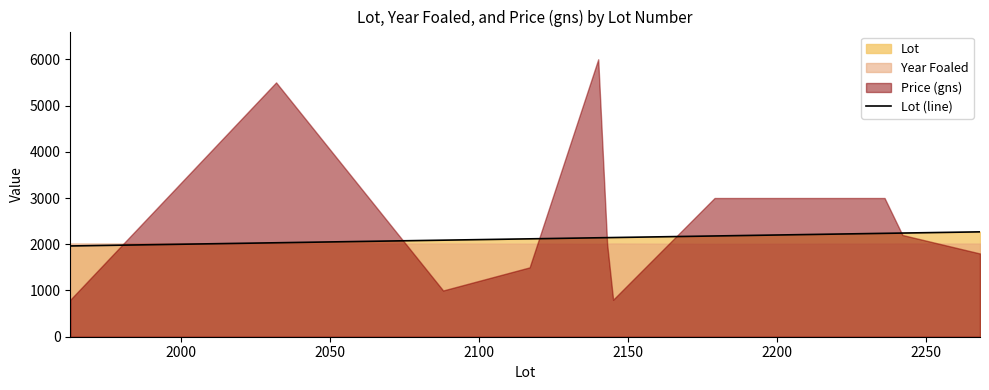

What is the difference between the maximum and minimum values?

305